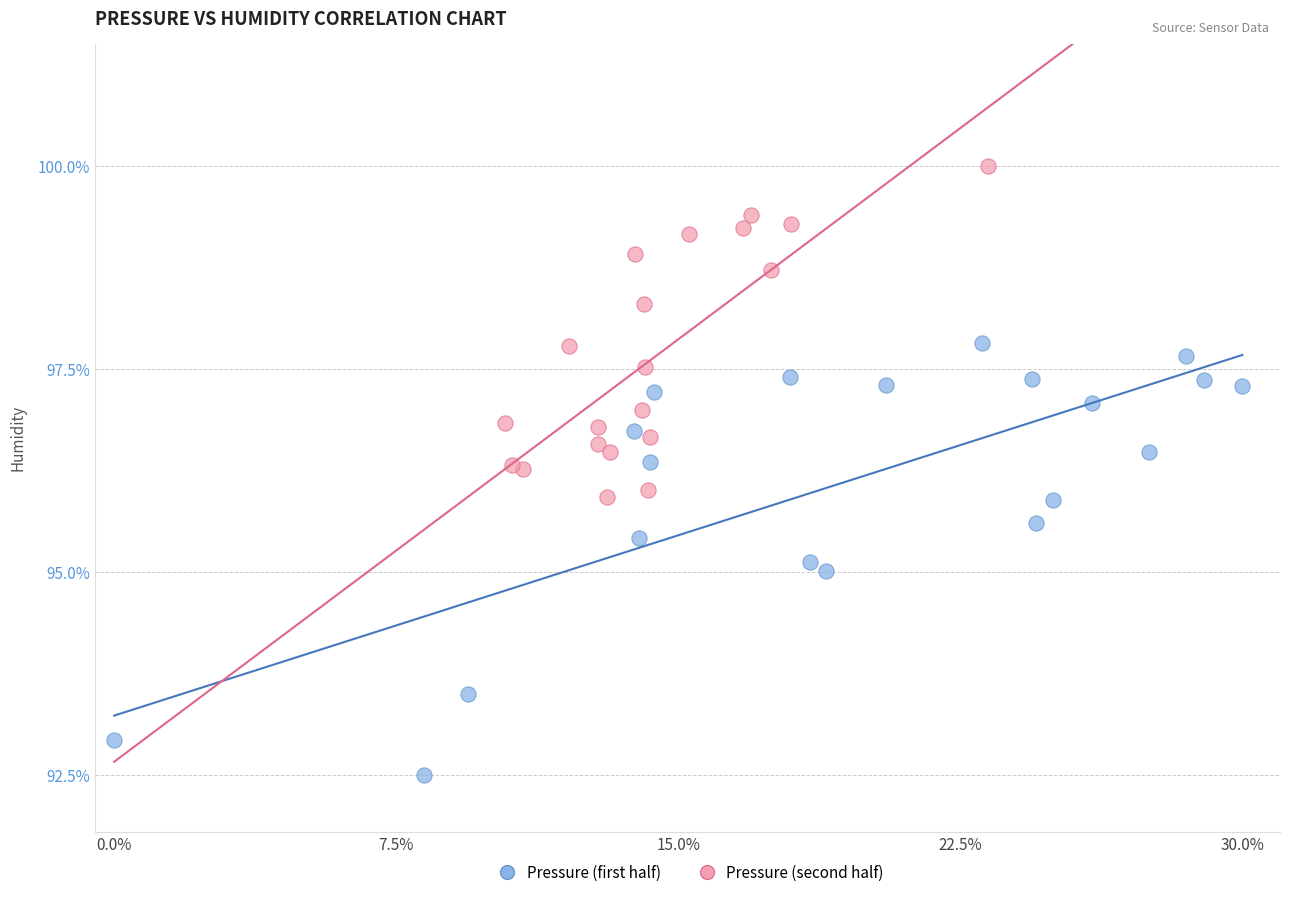

Which series has the largest Y range (max minus min)?

Pressure (first half)